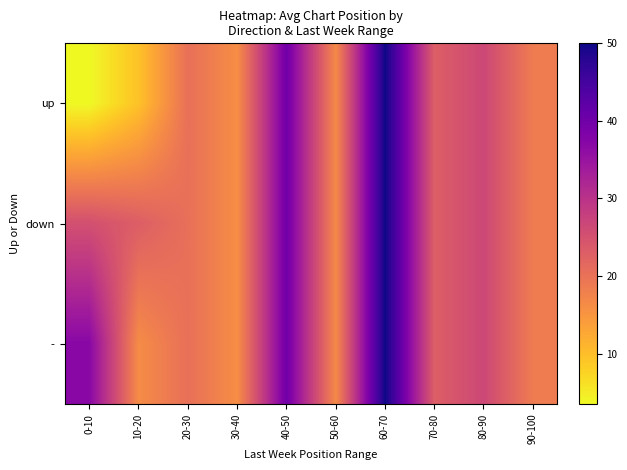

Reading left to right, list all the values displayed in this chart.

up: 0-10=3.5	10-20=9.5	20-30=20.3	30-40=16.0	40-50=40.0	50-60=16.5	60-70=50.0	70-80=23.0	80-90=26.5	90-100=18.5
down: 0-10=25.2	10-20=23.0	20-30=20.3	30-40=16.0	40-50=40.0	50-60=16.5	60-70=50.0	70-80=23.0	80-90=26.5	90-100=18.5
-: 0-10=36.9	10-20=16.2	20-30=20.3	30-40=16.0	40-50=40.0	50-60=16.5	60-70=50.0	70-80=23.0	80-90=26.5	90-100=18.5